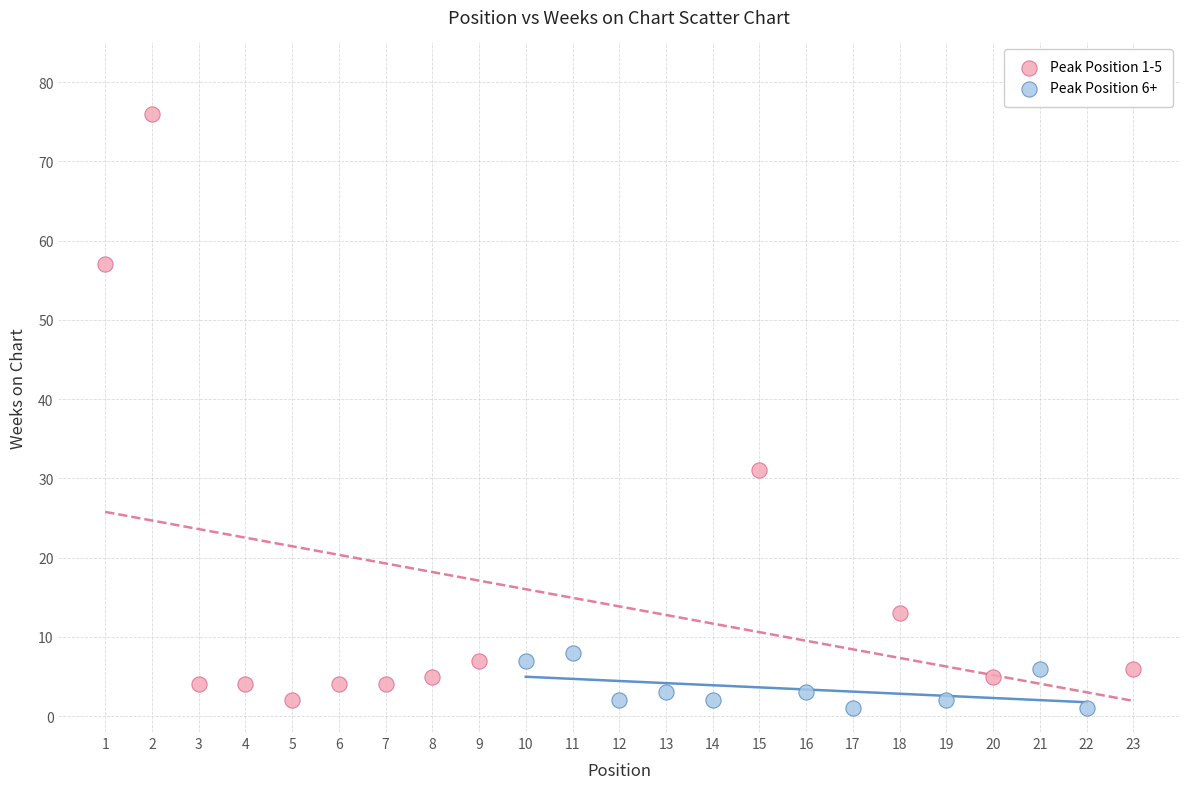

Which series has the largest Y range (max minus min)?

Peak Position 1-5